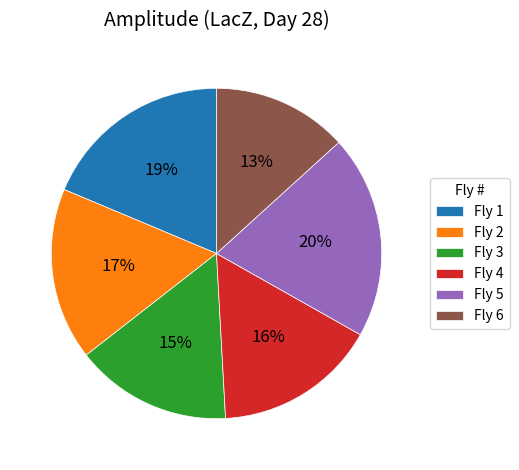

What is the ratio of the value at Fly 6 to the value at Fly 4?

0.8